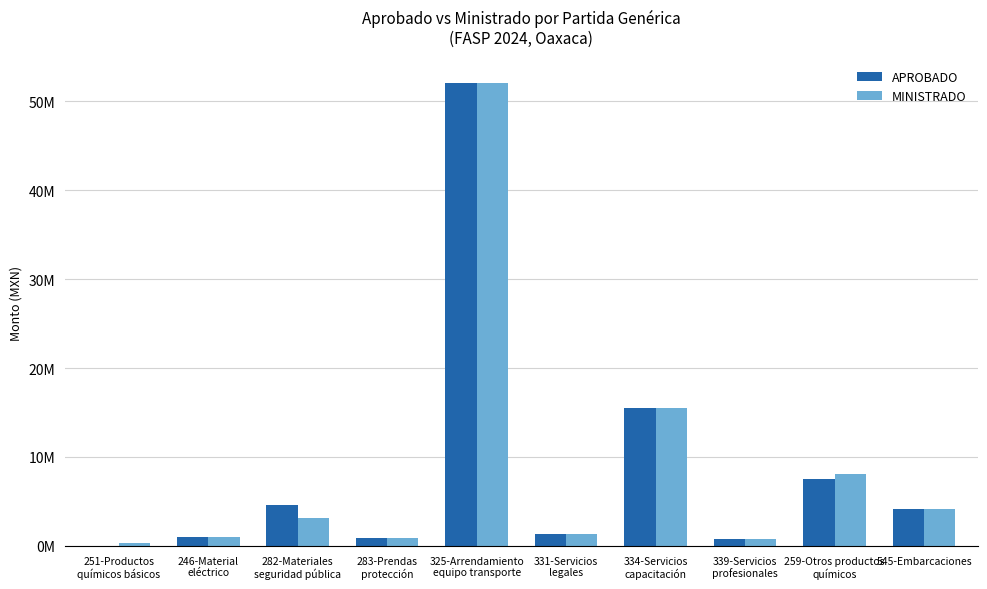

Rank the series by their average value, from lowest to highest.

MINISTRADO, APROBADO